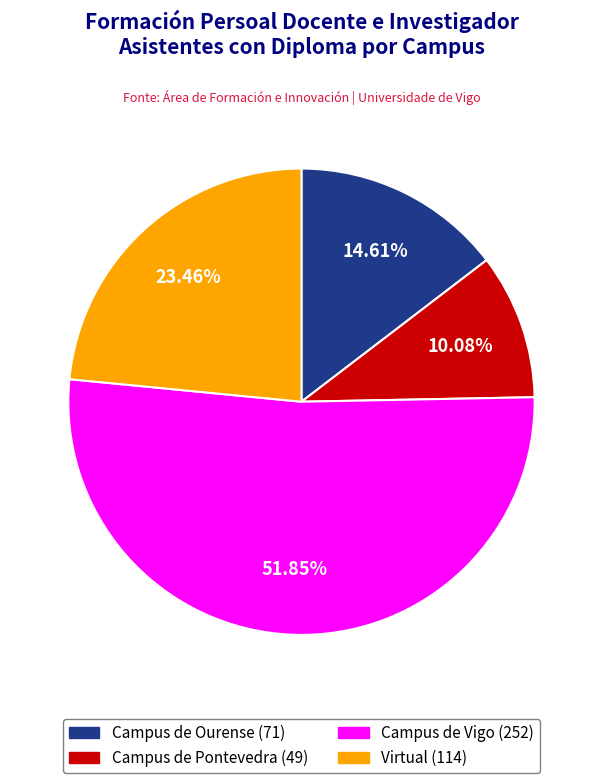

Rank the categories by value from lowest to highest.

Campus de Pontevedra, Campus de Ourense, Virtual, Campus de Vigo